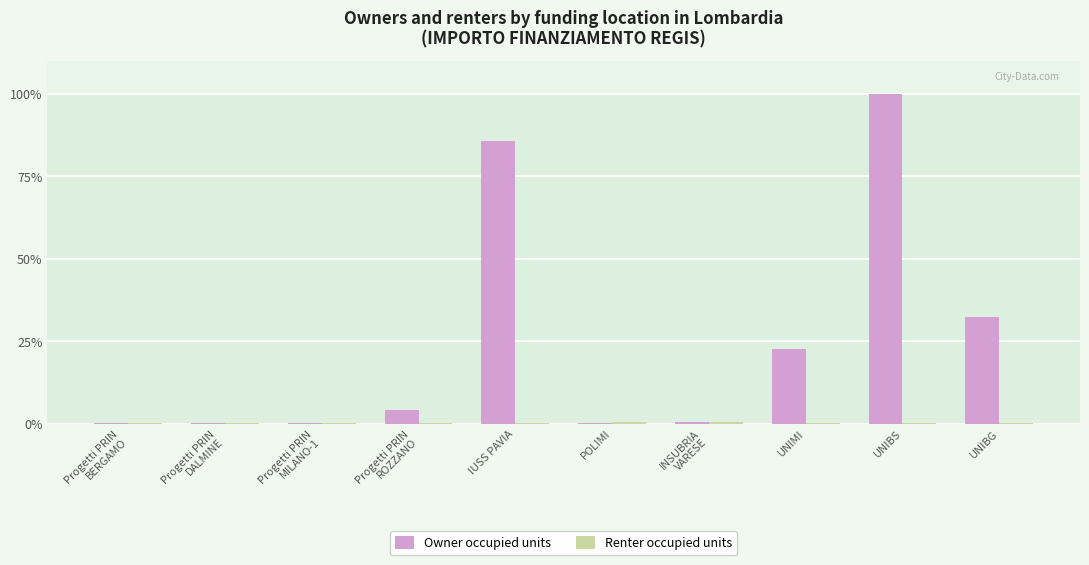

What is the difference between the Owner occupied units values at POLIMI and UNIBG?

32.2